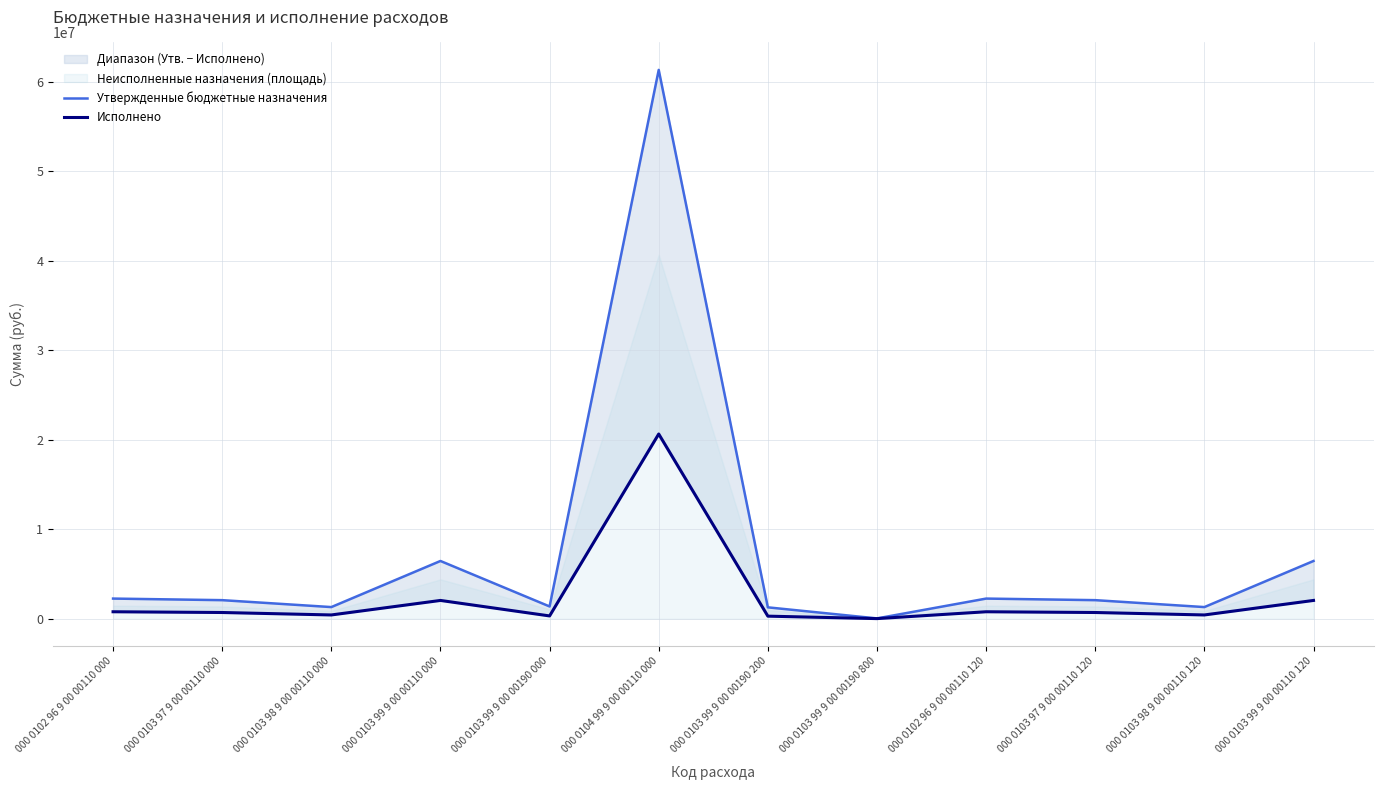

How many values in the Утвержденные бюджетные назначения series are below 2084000?

5